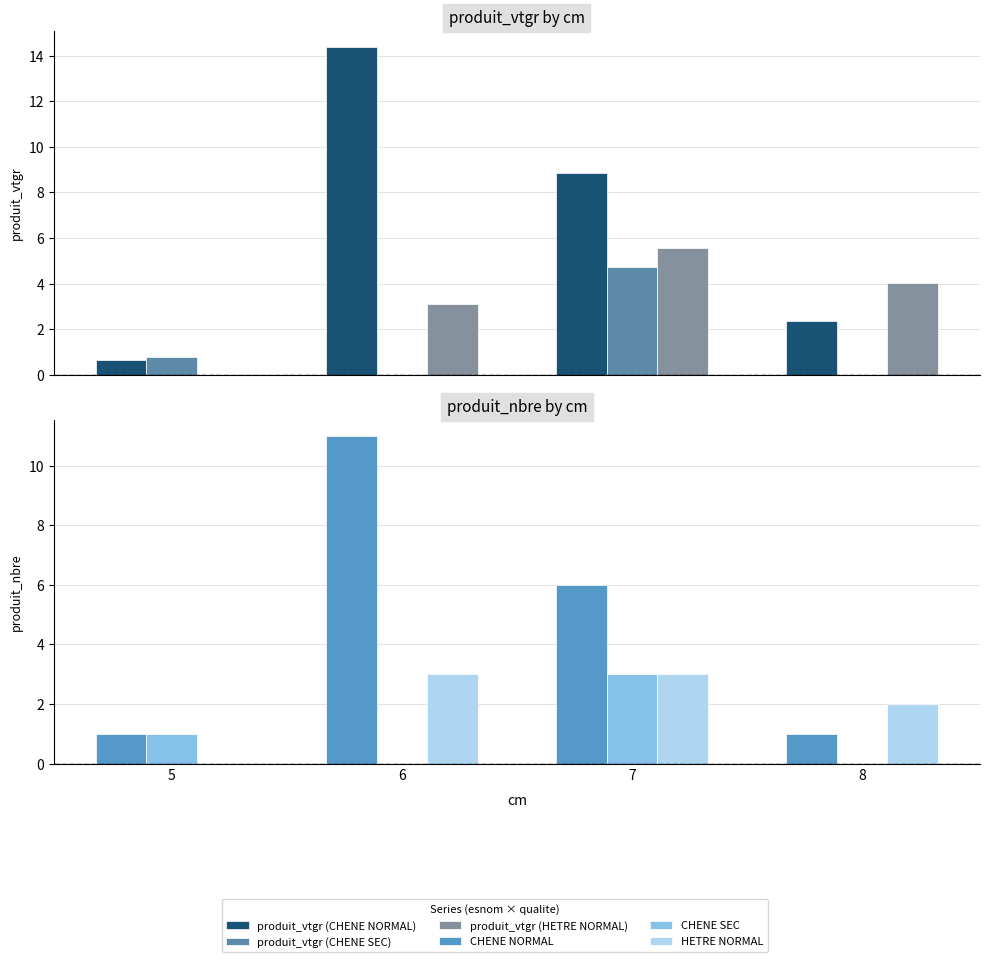

Reading left to right, what are all the values shown in this chart?

produit_vtgr (CHENE NORMAL): 0.7	14.4	8.9	2.4
produit_vtgr (CHENE SEC): 0.8	0.0	4.8	0.0
produit_vtgr (HETRE NORMAL): 0.0	3.1	5.6	4.0
CHENE NORMAL: 1.0	11.0	6.0	1.0
CHENE SEC: 1.0	0.0	3.0	0.0
HETRE NORMAL: 0.0	3.0	3.0	2.0